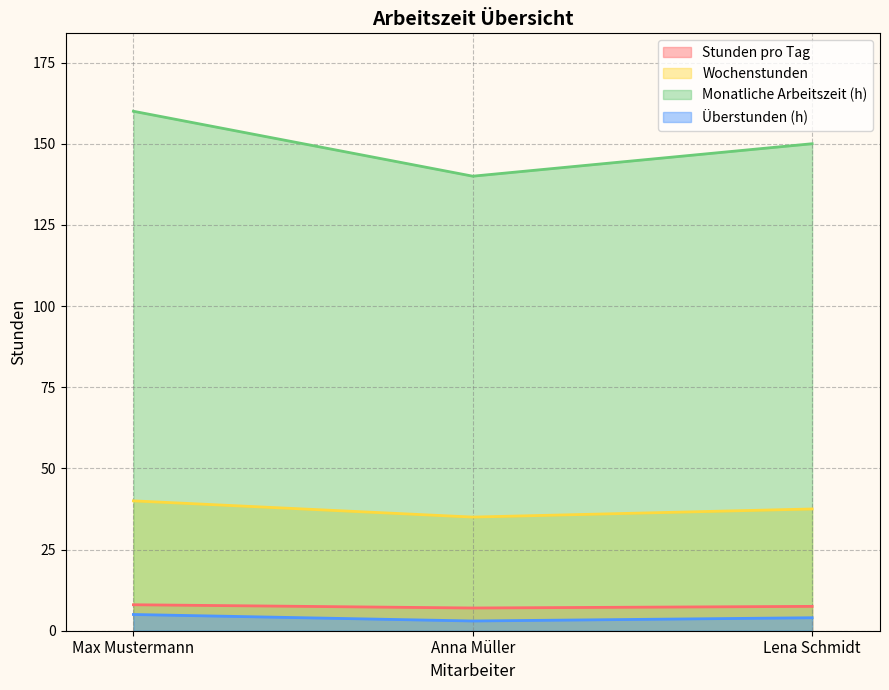

What is the sum of all Stunden pro Tag values?

22.5